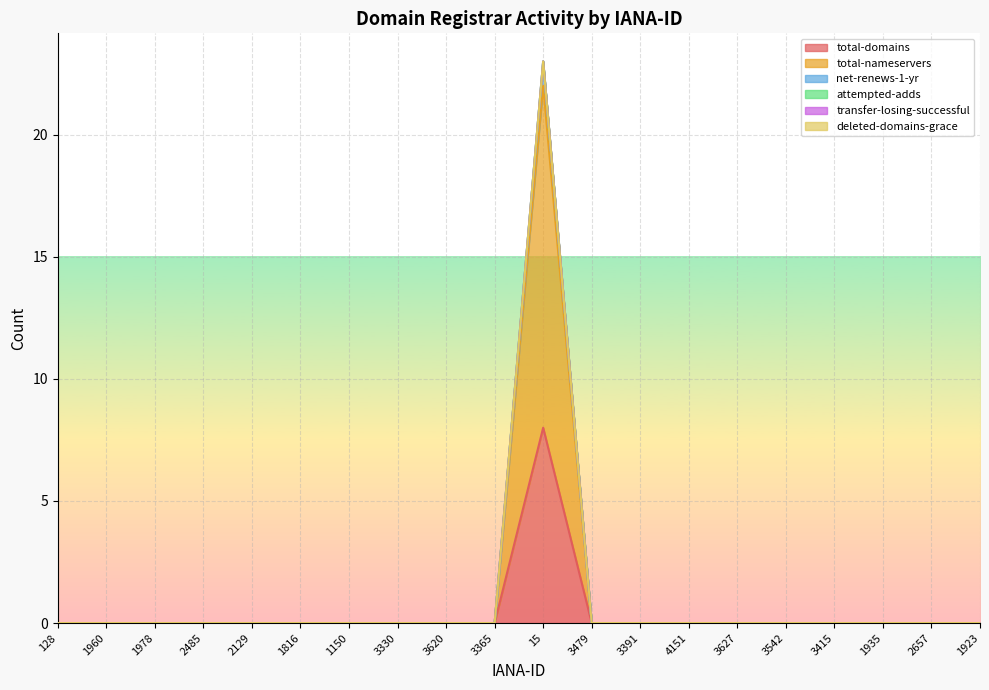

Count the number of categories in the chart.

20